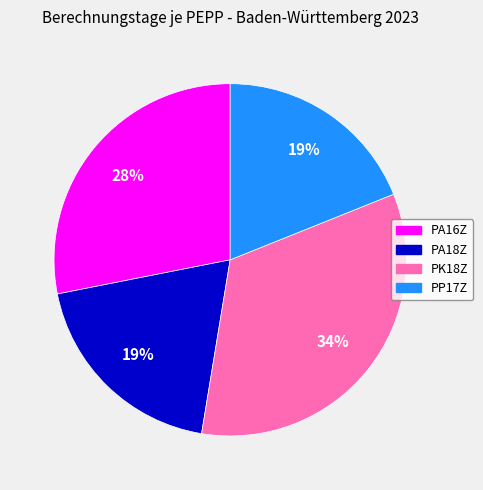

True or false: PA16Z accounts for 14% of the total.

False